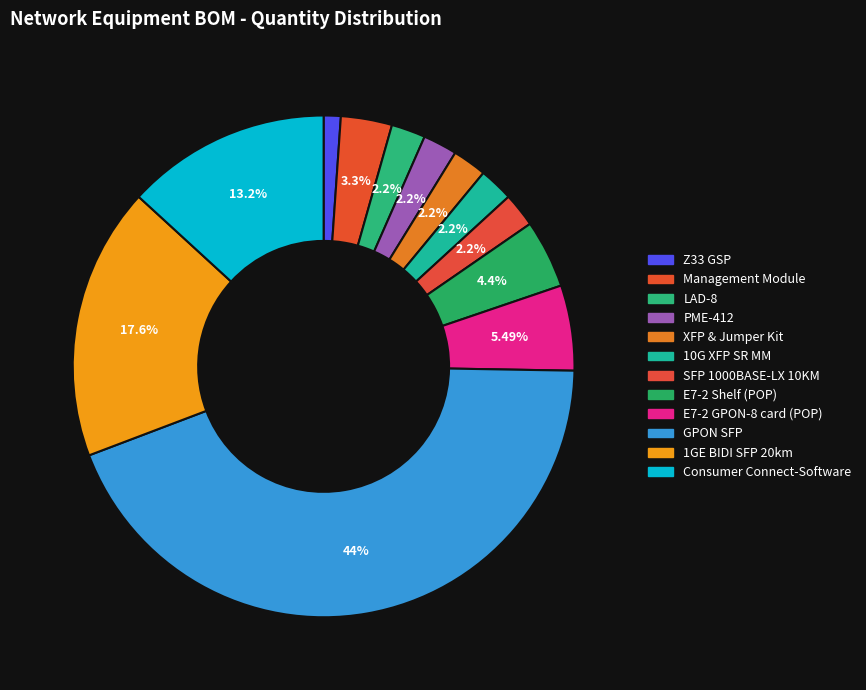

Rank the categories by value from lowest to highest.

Z33 GSP, LAD-8, PME-412, XFP & Jumper Kit, 10G XFP SR MM, SFP 1000BASE-LX 10KM, Management Module, E7-2 Shelf (POP), E7-2 GPON-8 card (POP), Consumer Connect-Software, 1GE BIDI SFP 20km, GPON SFP